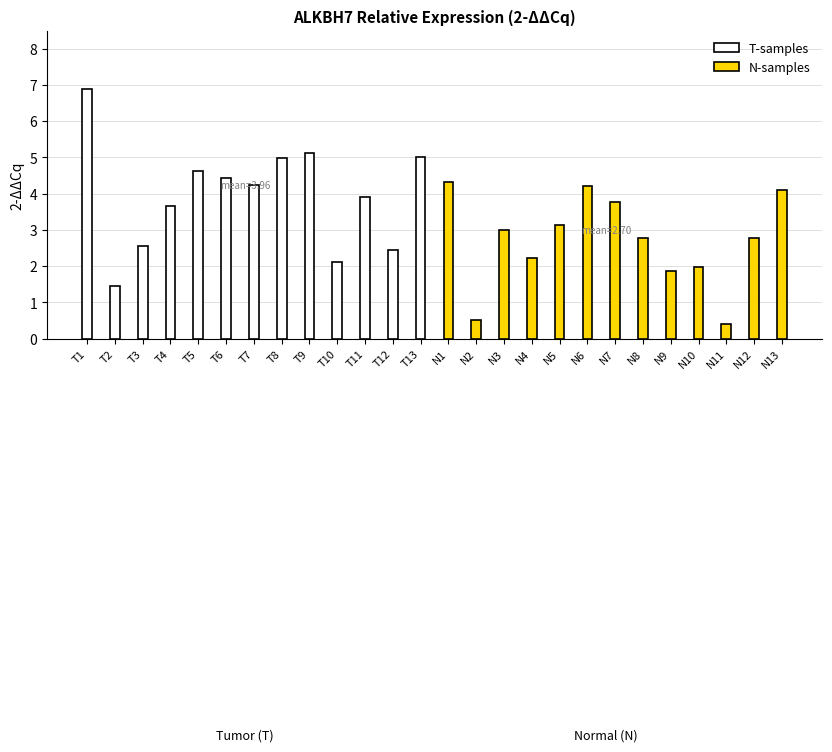

At T7, list the series in order from smallest to largest.

N-samples, T-samples